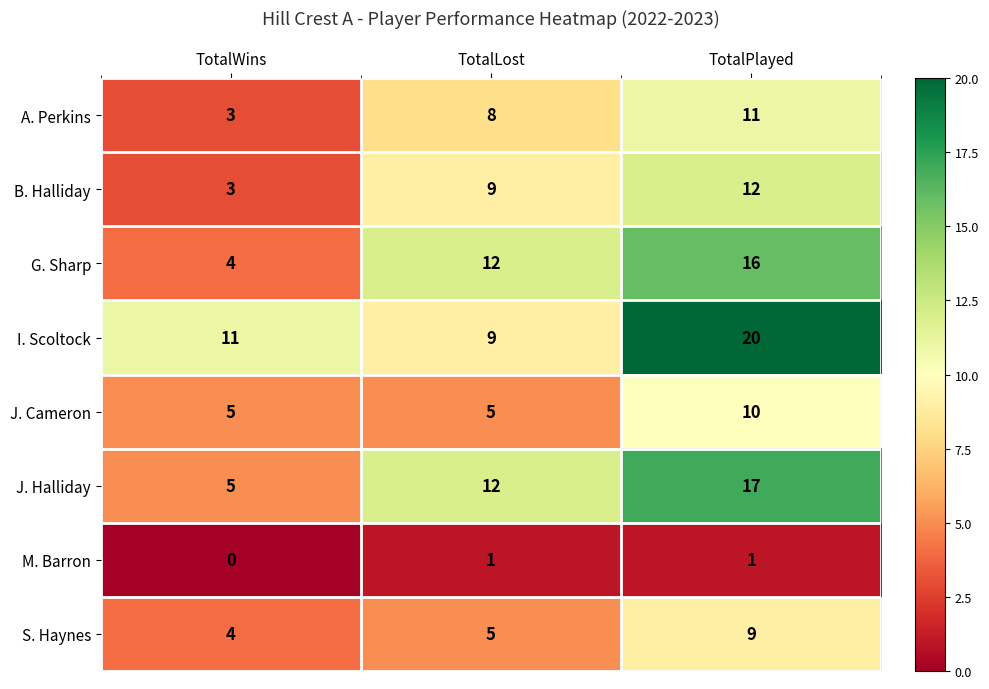

True or false: A. Perkins has a value of 8 at TotalLost.

True